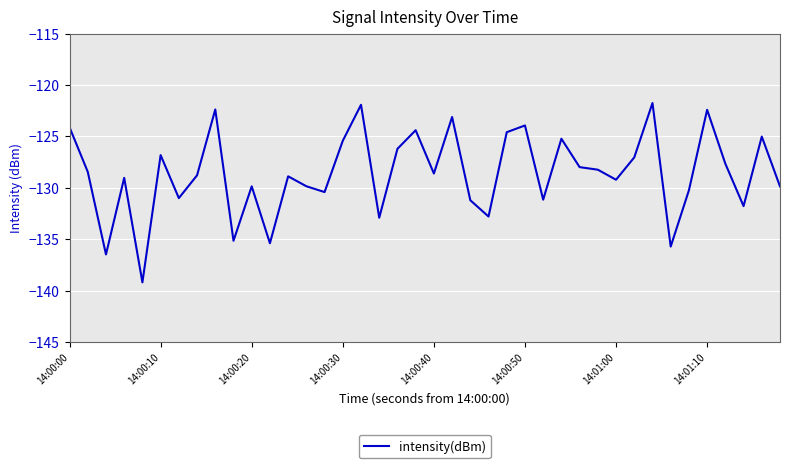

True or false: the data has more than 1 interior local peaks.

True